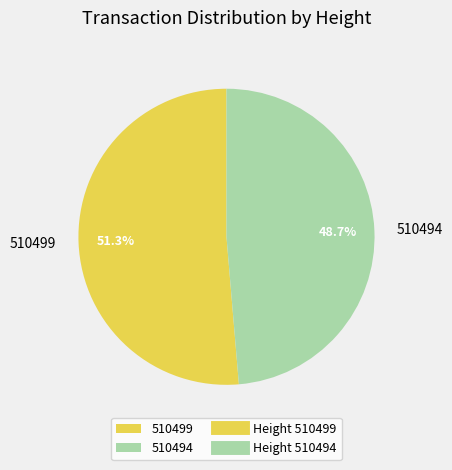

What percentage is NOT represented by 510494?

51.3%